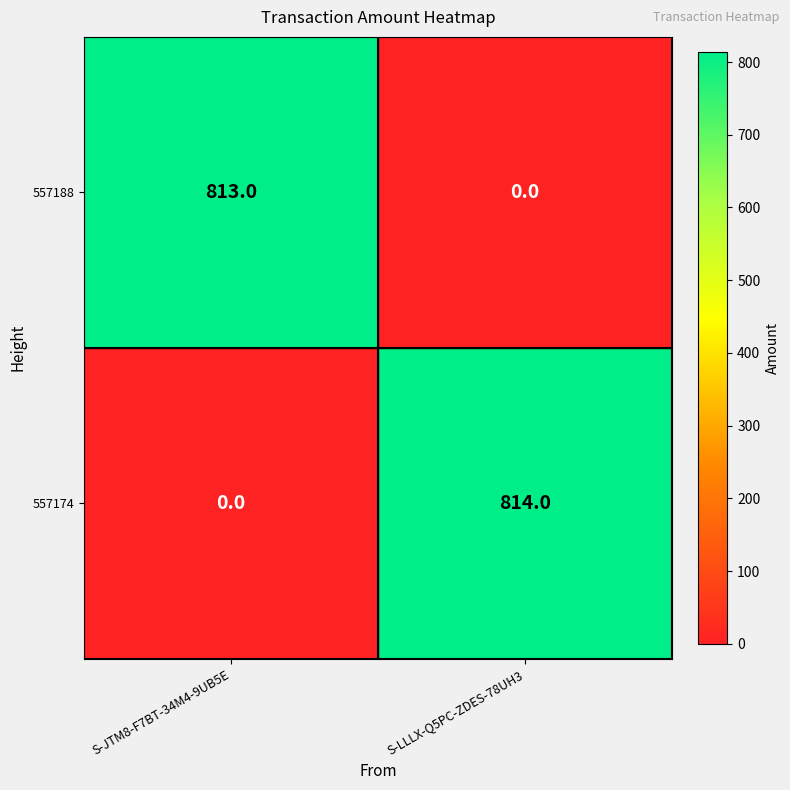

Reading left to right, what are all the values shown in this chart?

557188: S-JTM8-F7BT-34M4-9UB5E=813	S-LLLX-Q5PC-ZDES-78UH3=0
557174: S-JTM8-F7BT-34M4-9UB5E=0	S-LLLX-Q5PC-ZDES-78UH3=814